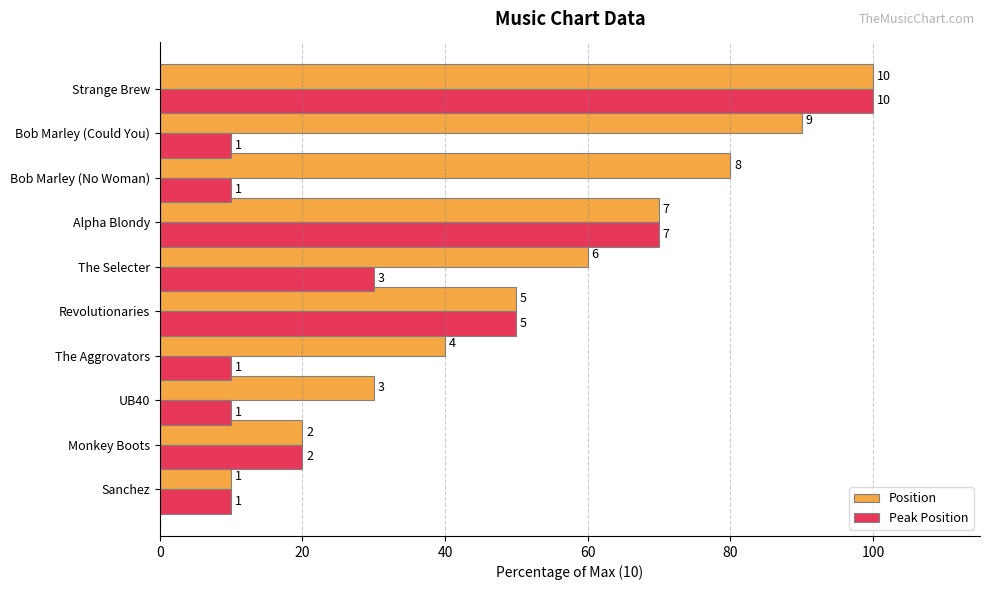

What are all the series names shown in the legend?

Position, Peak Position